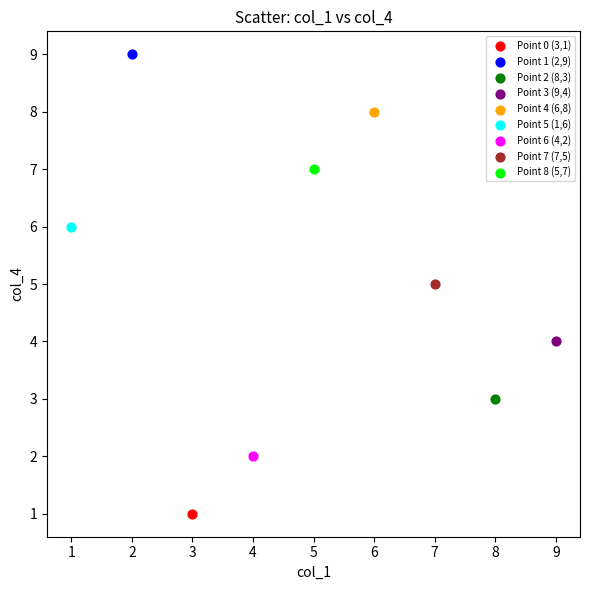

What are all the series names shown in the legend?

Point 0 (3,1), Point 1 (2,9), Point 2 (8,3), Point 3 (9,4), Point 4 (6,8), Point 5 (1,6), Point 6 (4,2), Point 7 (7,5), Point 8 (5,7)